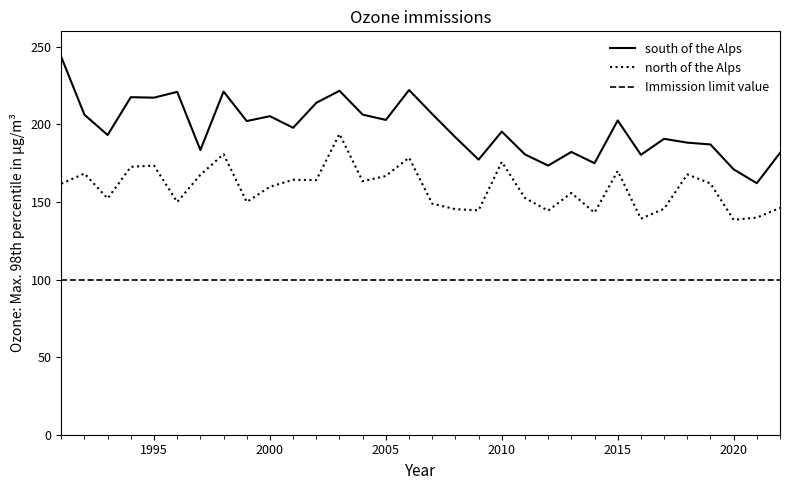

Which series has the largest total across all categories?

south of the Alps